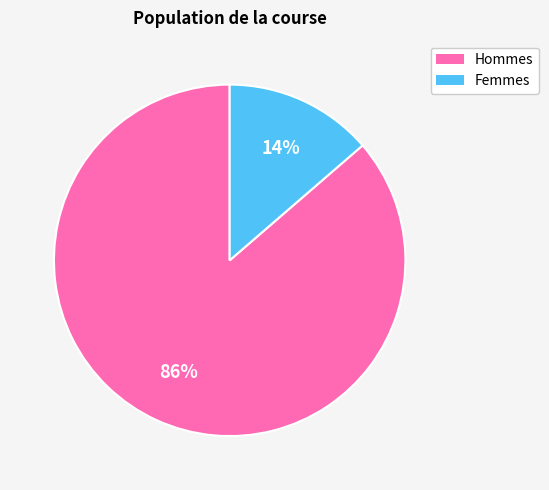

To the nearest percent, what is the combined percentage of Hommes and Femmes?

100%